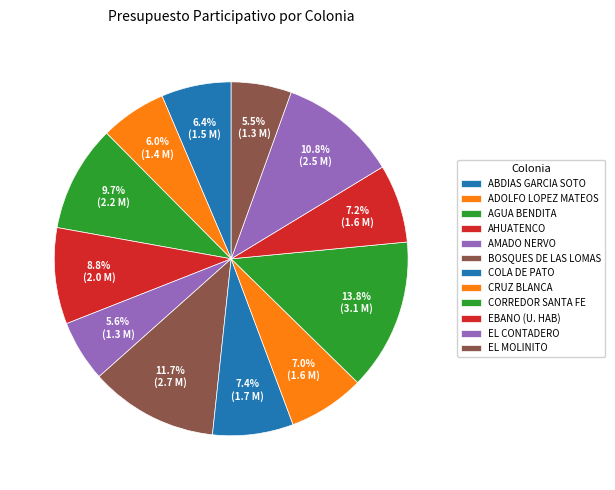

What is the largest slice in the pie chart?

CORREDOR SANTA FE